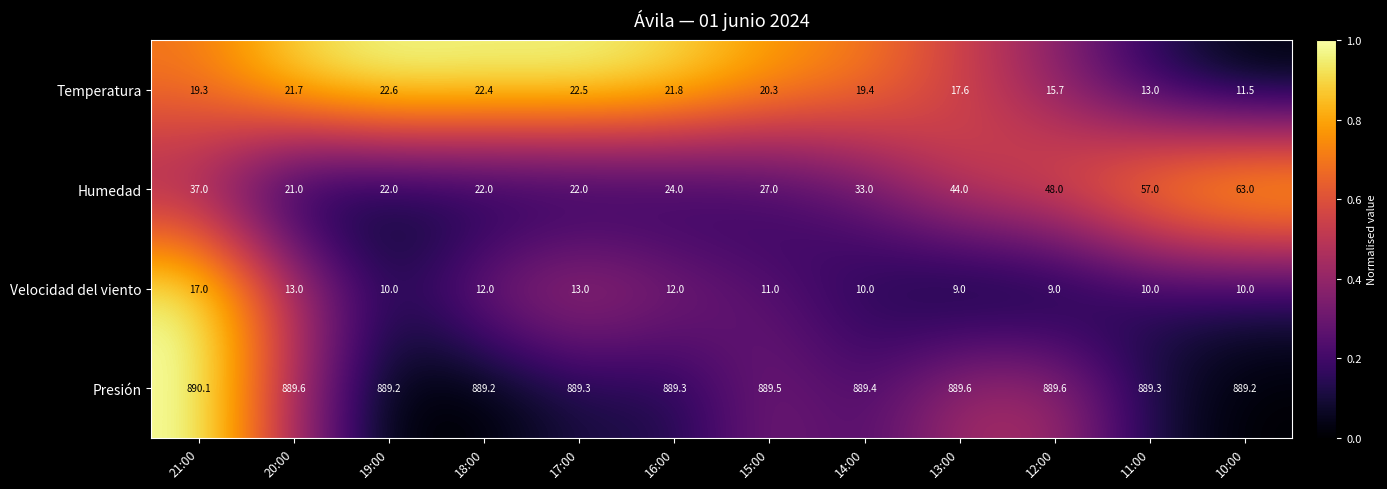

What is the difference between the maximum and minimum values in the Temperatura series?

11.1